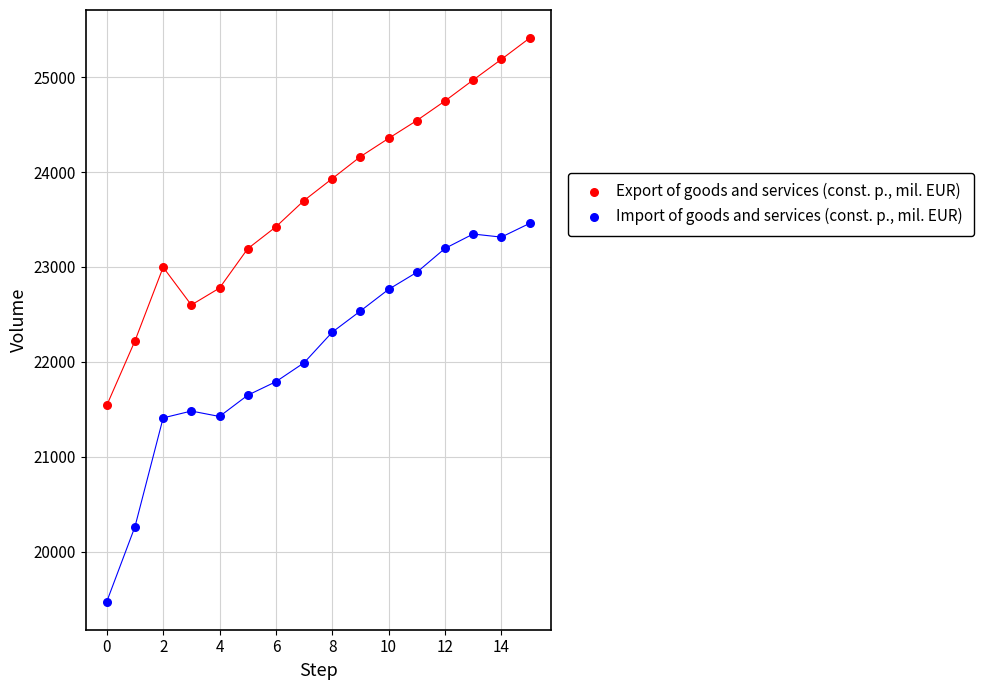

Which series reaches the minimum Y coordinate?

Import of goods and services (const. p., mil. EUR)